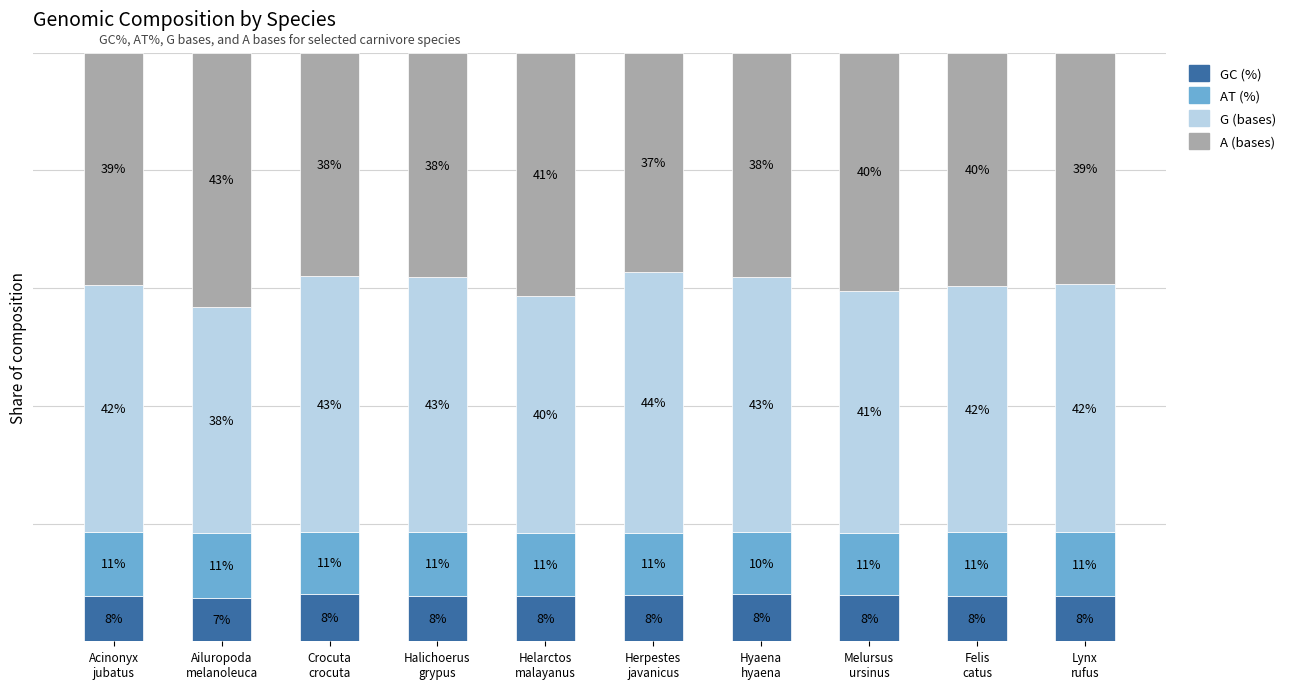

Between Melursus
ursinus and Crocuta
crocuta, which is larger?

Crocuta
crocuta